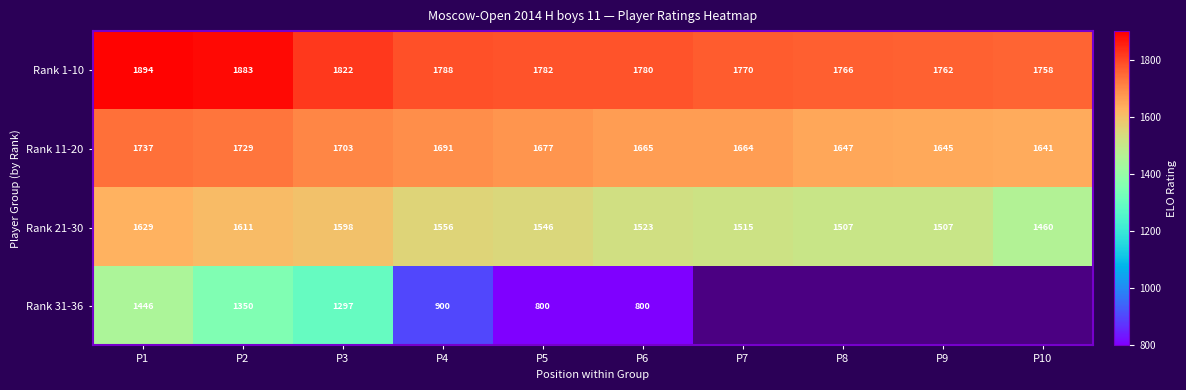

Rank the categories by Rank 1-10 value from lowest to highest.

P10, P9, P8, P7, P6, P5, P4, P3, P2, P1